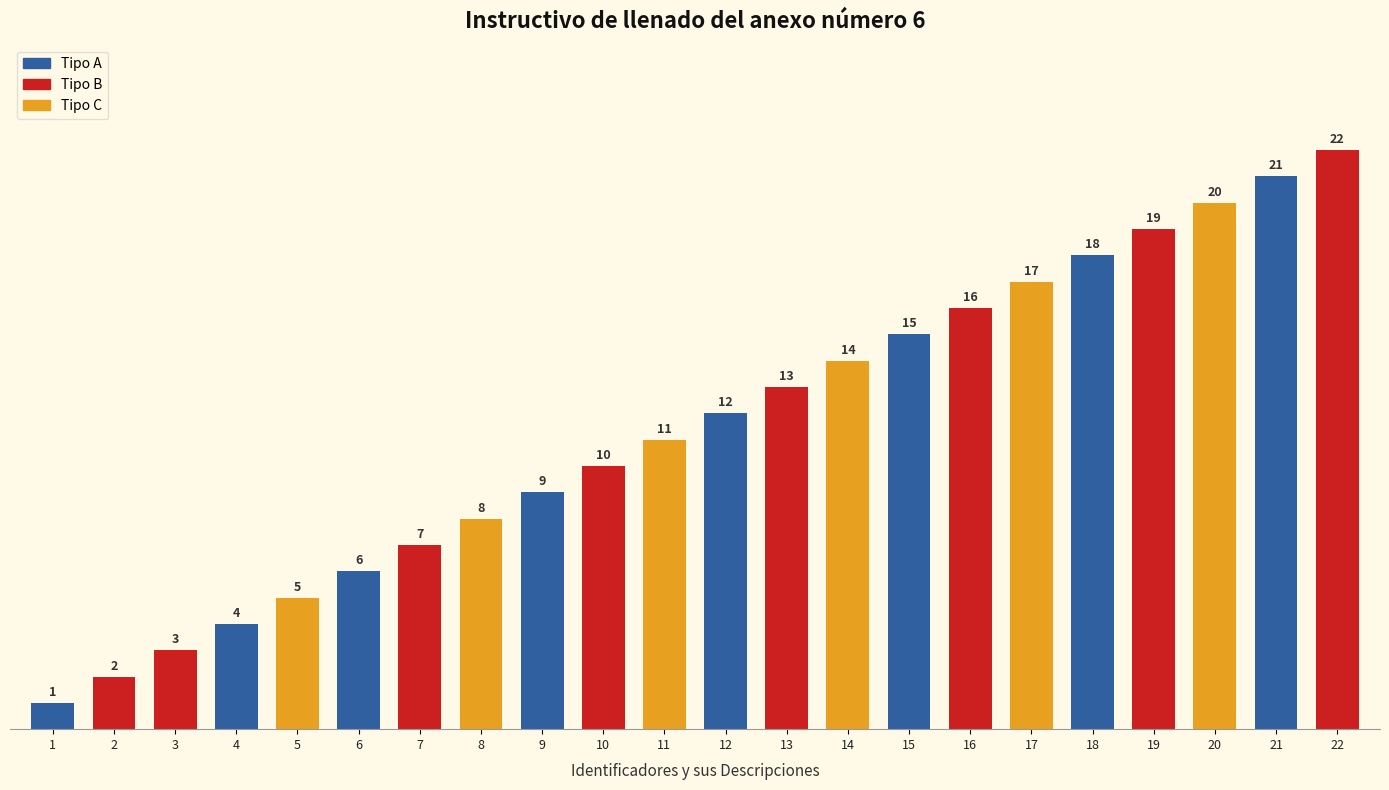

Is it true that the value at 8 is 4?

False